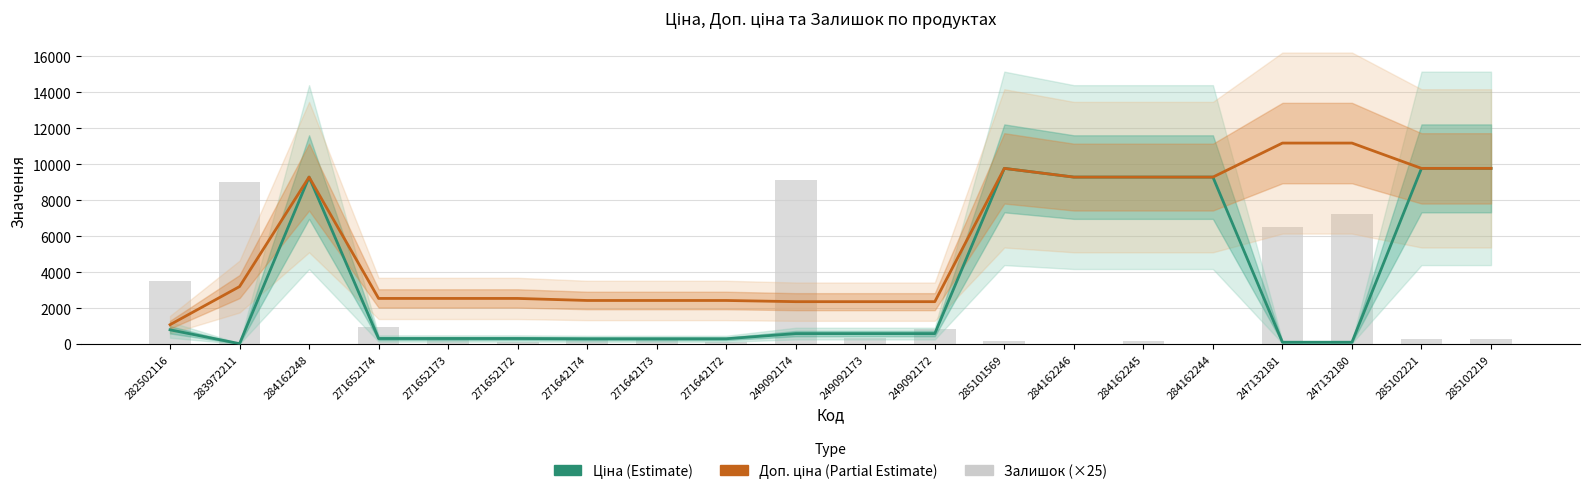

What is the difference between the highest and lowest values at 249092172?

1774.9